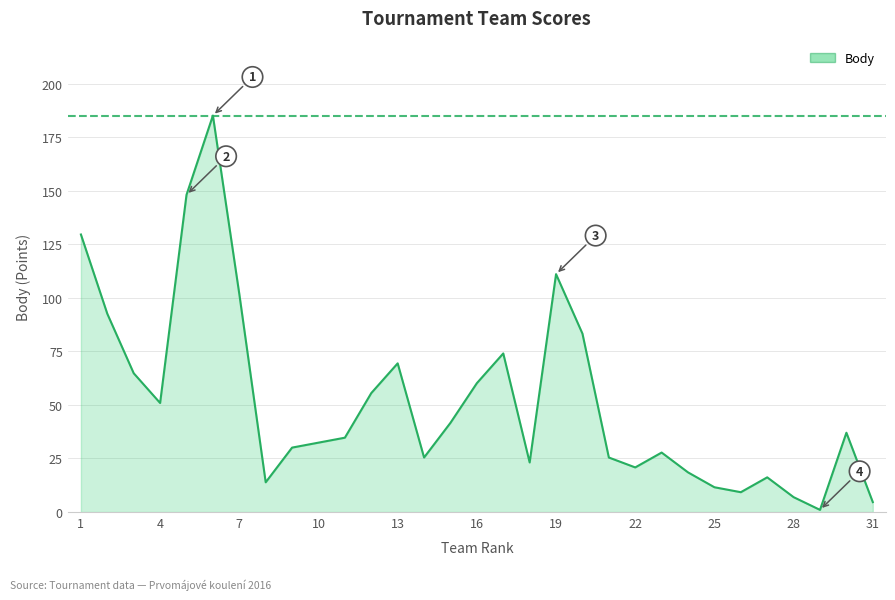

What is the difference between the maximum and minimum values?

184.0